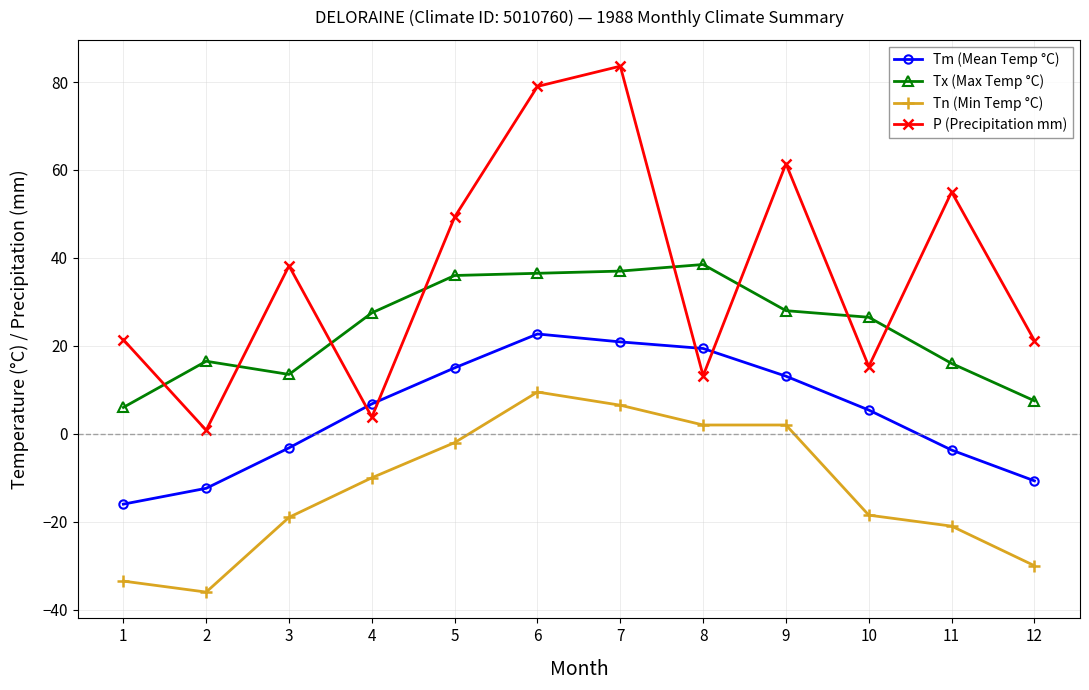

True or false: P (Precipitation mm) has more than 0 points higher than both neighbors.

True